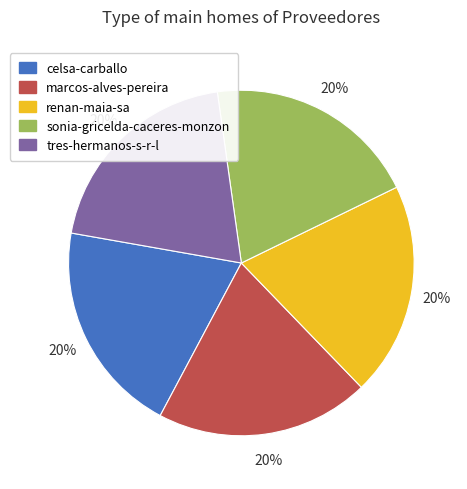

To the nearest percent, what portion does tres-hermanos-s-r-l represent?

20%